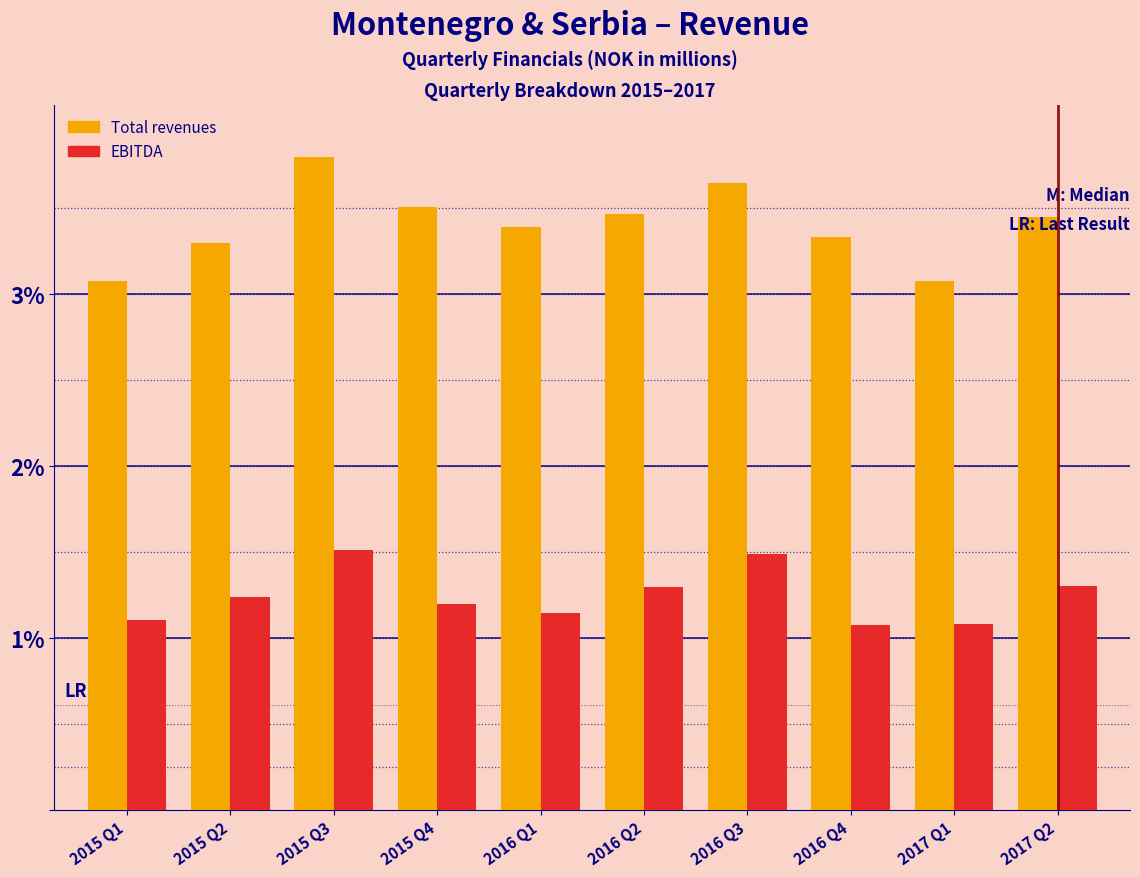

Which category has the highest value across all series?

2015 Q3